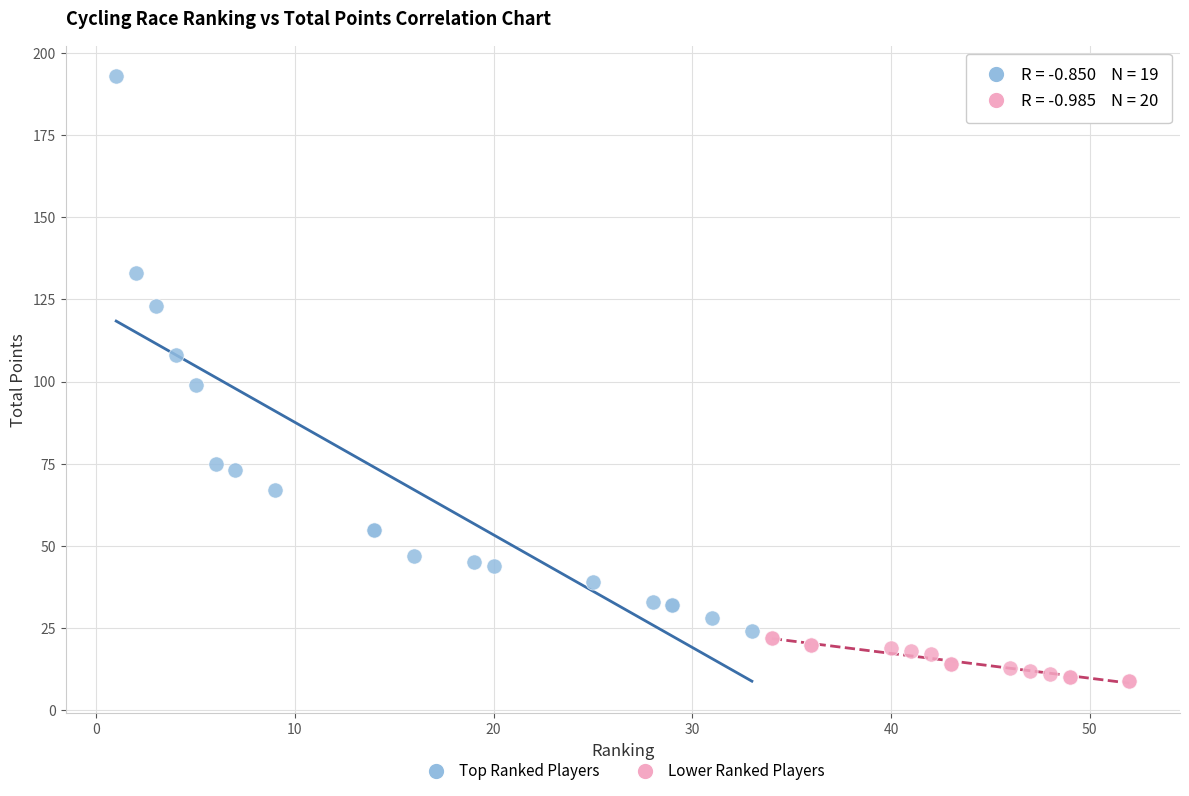

What are all the series names shown in the legend?

Top Ranked Players, Lower Ranked Players